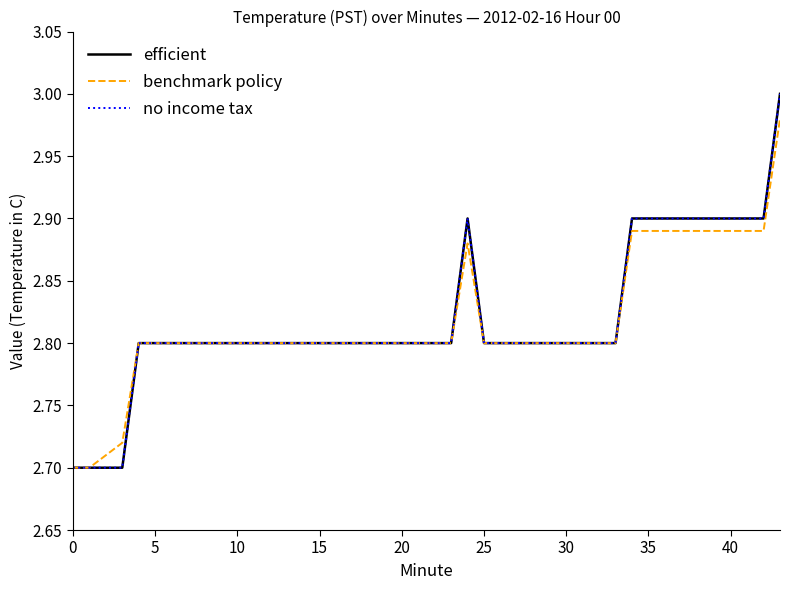

Does the chart display data point markers on the line(s)?

No